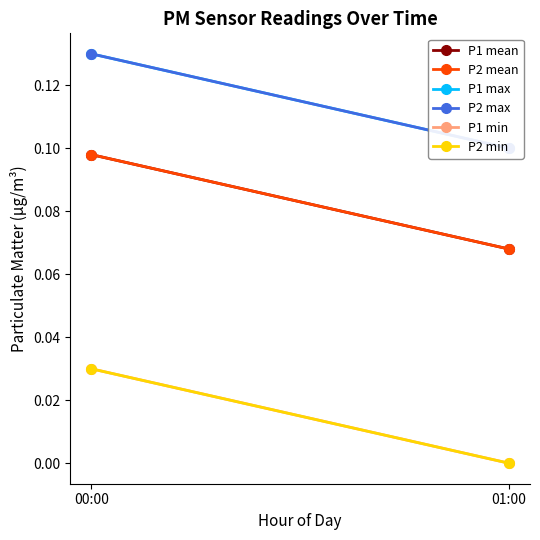

Reading left to right, list all the values displayed in this chart.

P1 mean: 0.1	0.1
P2 mean: 0.1	0.1
P1 max: 0.1	0.1
P2 max: 0.1	0.1
P1 min: 0.0	0.0
P2 min: 0.0	0.0